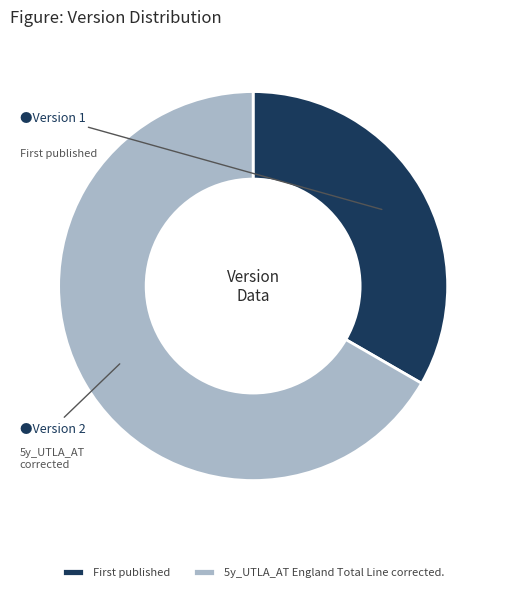

What is the largest slice in the pie chart?

5y_UTLA_AT England Total Line corrected.